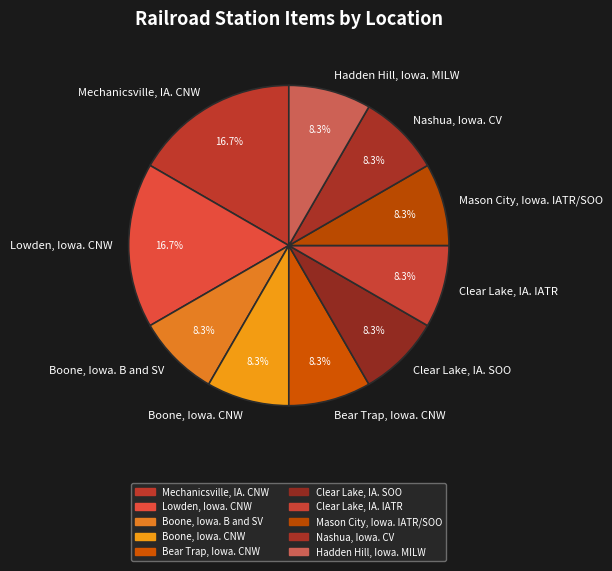

Count the number of slices in the pie.

10